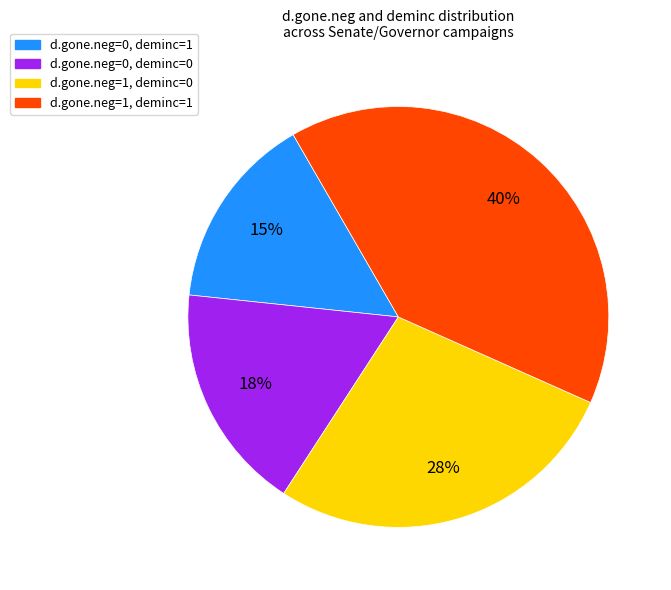

How many segments does this pie chart have?

4